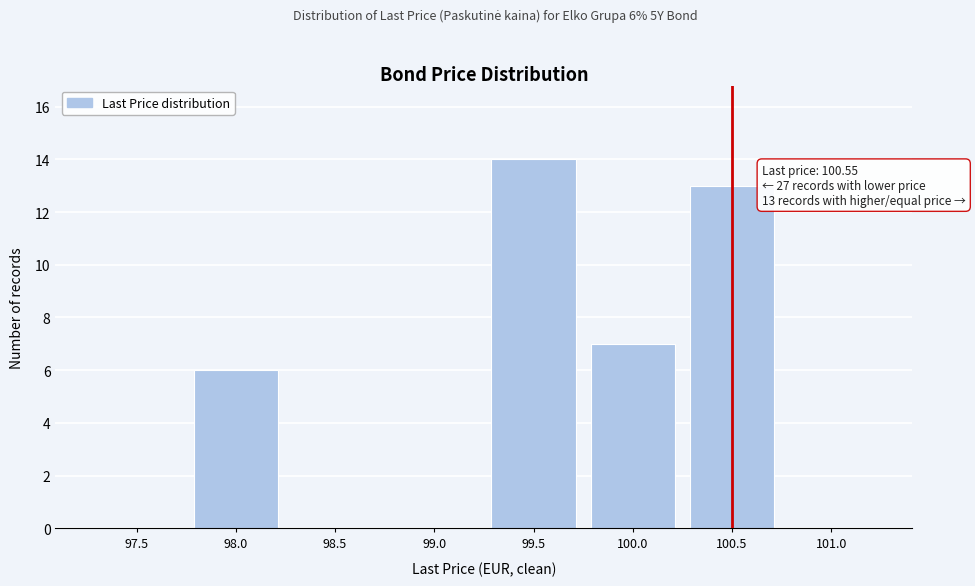

Reading right to left, what are all the values shown in this chart?

101.0=0	100.5=13	100.0=7	99.5=14	99.0=0	98.5=0	98.0=6	97.5=0